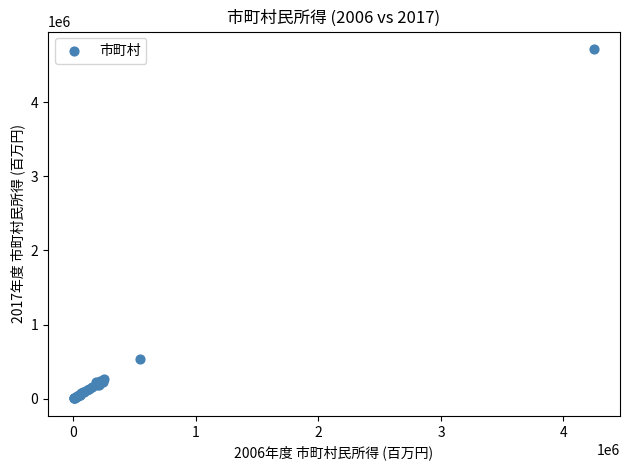

What Y value in the scatter plot is closest to 2361027?

539971